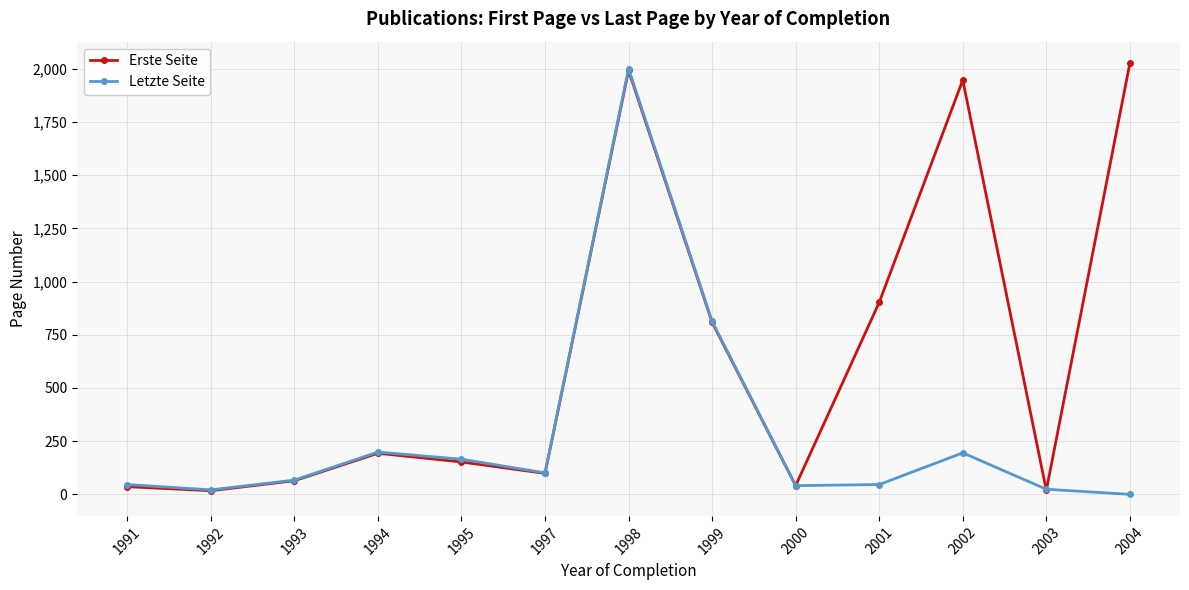

What is the sum of all Letzte Seite values?

3717.5